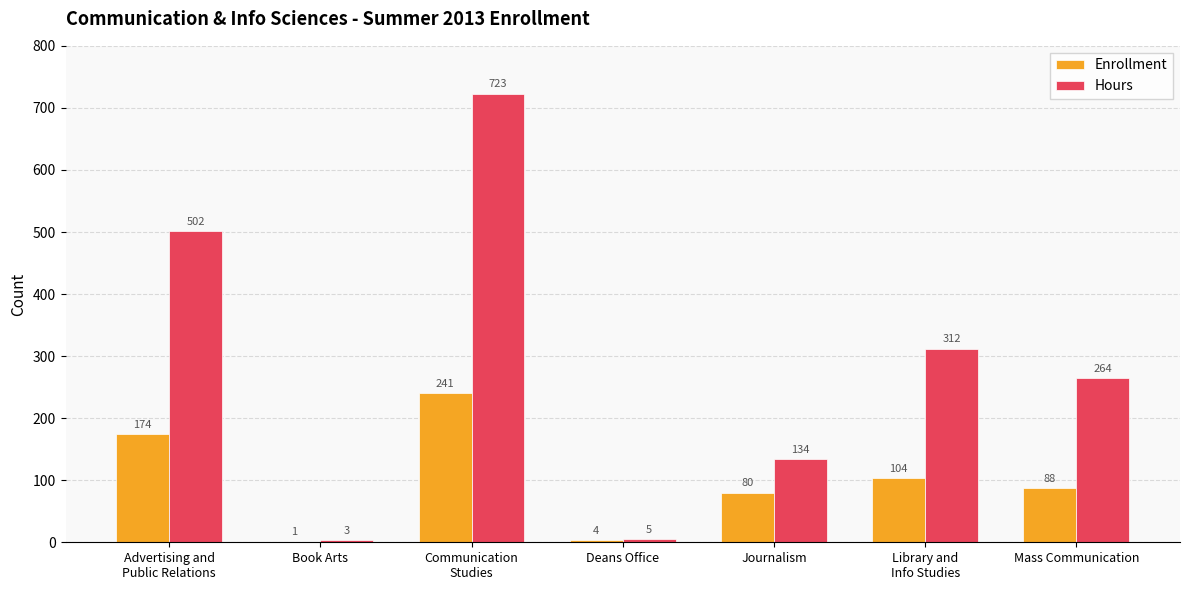

What is the highest value of the Hours series?

723